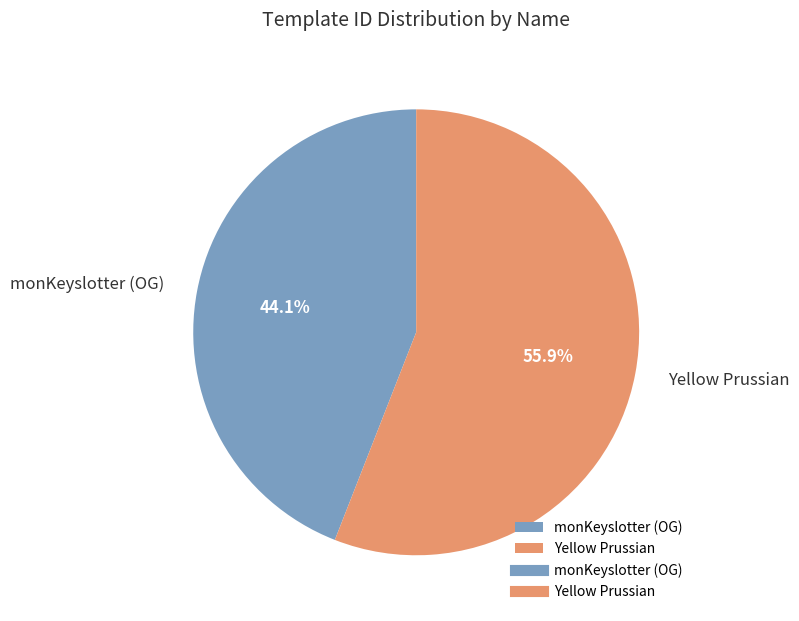

To the nearest percent, what is the combined percentage of Yellow Prussian and monKeyslotter (OG)?

100%